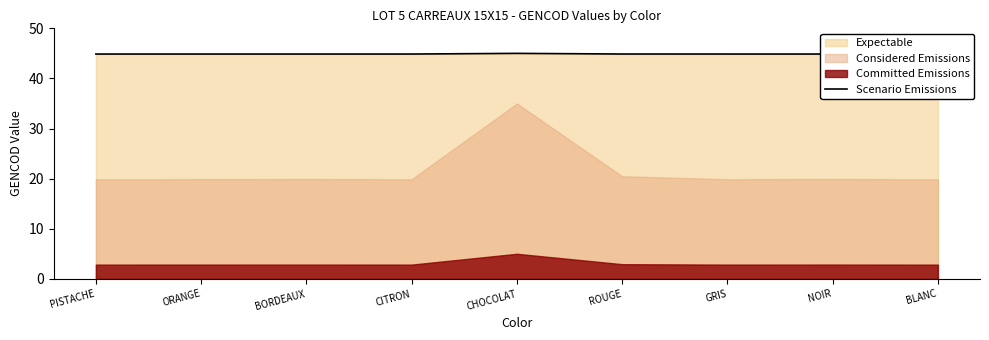

What is the sum of all values?

404.0